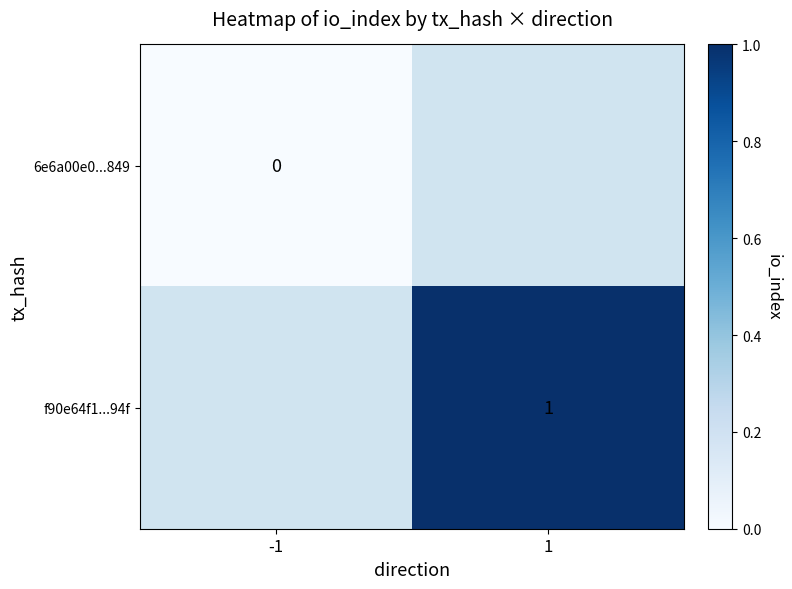

The value of f90e64f1...94f at 1 is 0. True or false?

False